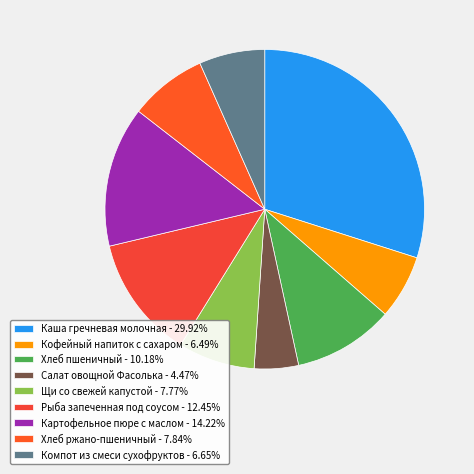

What percentage is the Щи со свежей капустой slice, to the nearest percent?

8%